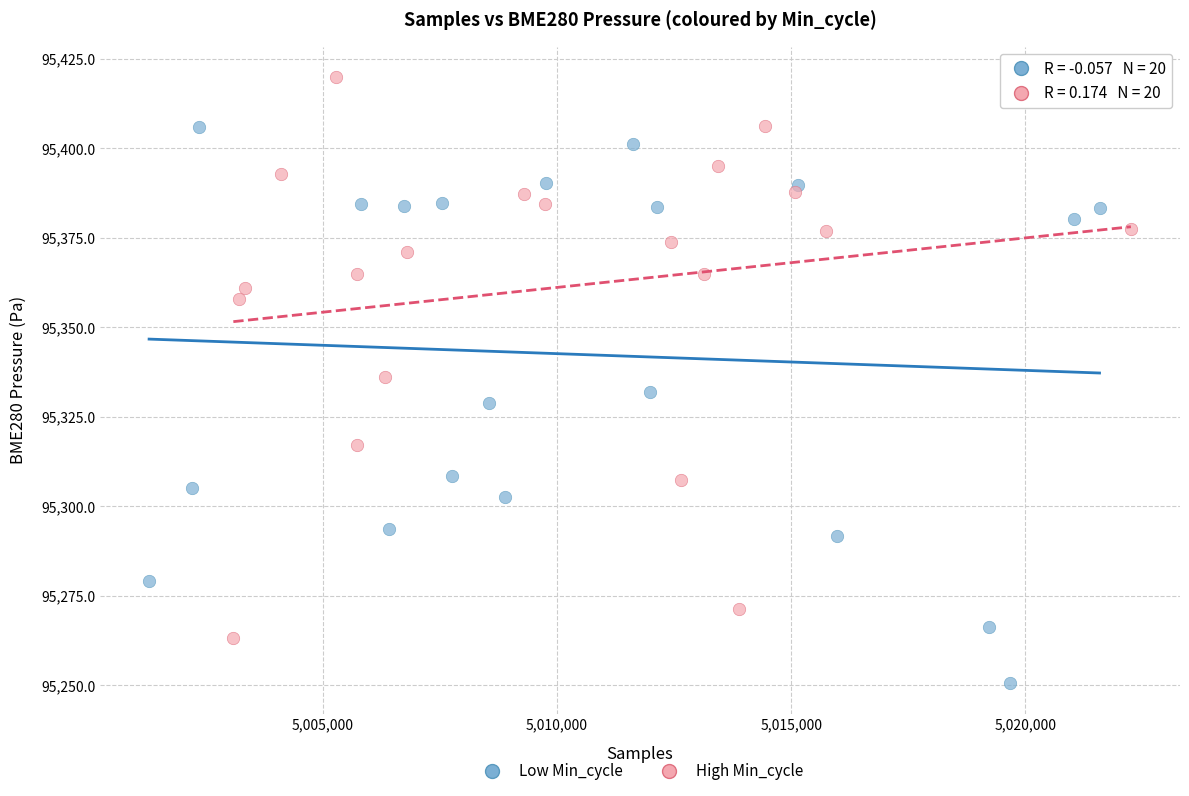

Which series reaches the maximum Y coordinate?

High Min_cycle